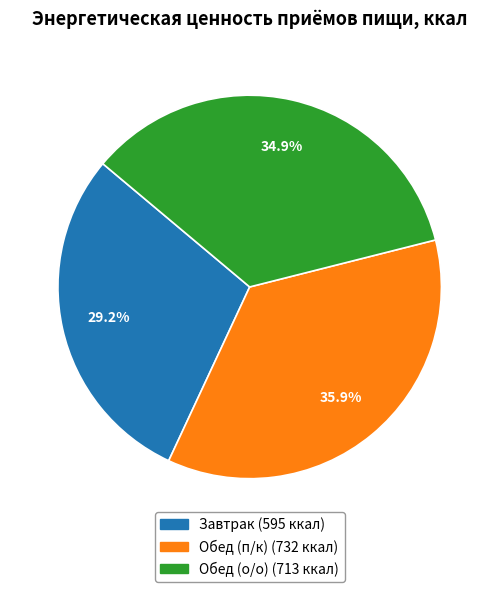

How many segments does this pie chart have?

3